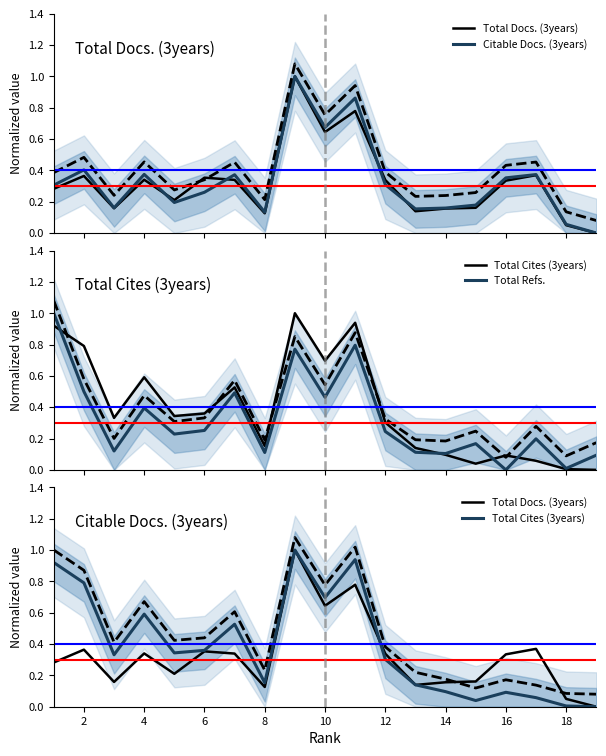

Where is the first local maximum for Citable Docs. (3years)?

2